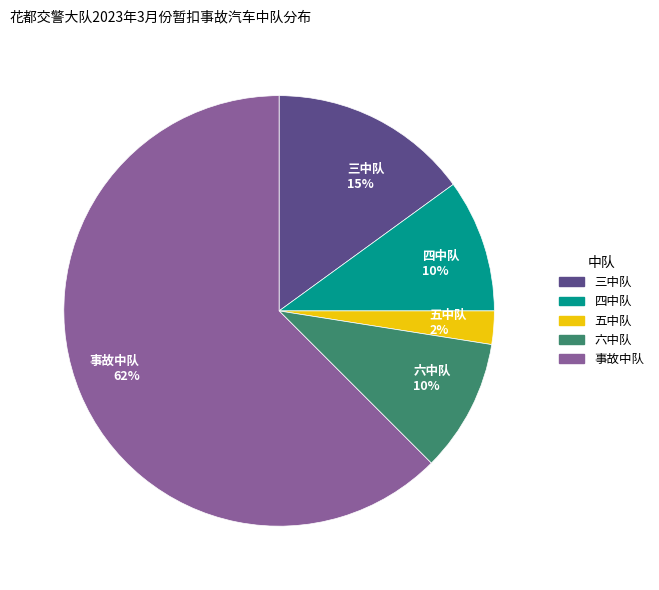

Is there a majority slice in this chart?

Yes